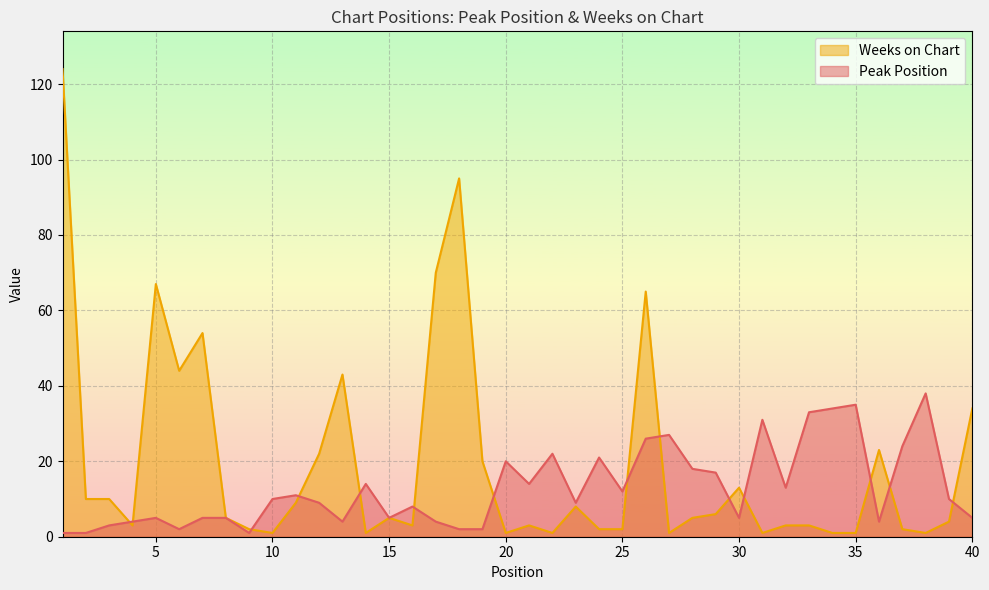

The value of Weeks on Chart at 26 is 65. True or false?

True